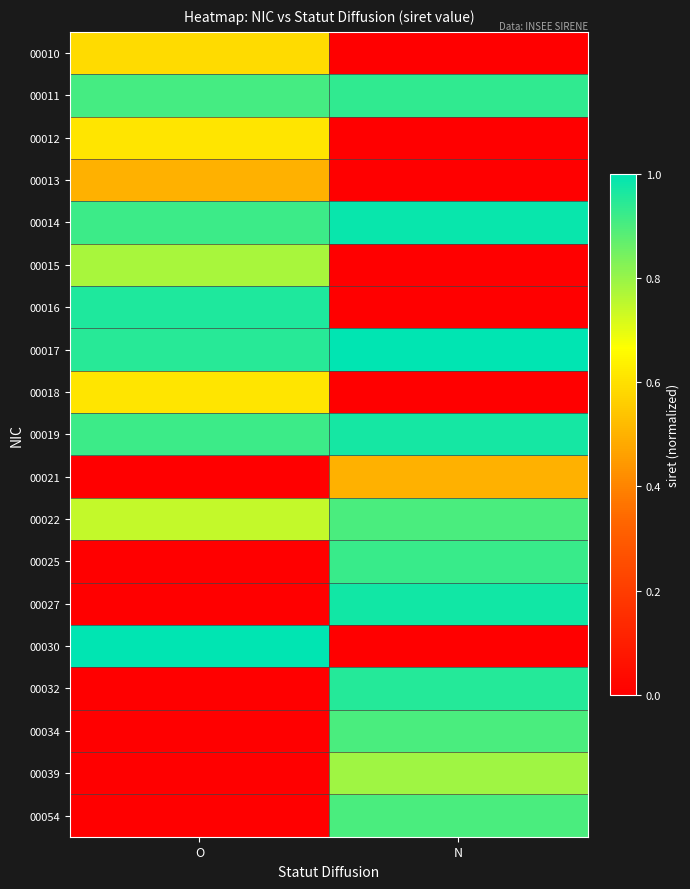

Reading left to right, transcribe all the data shown in this chart.

00010: O=0.6	N=0.0
00011: O=0.9	N=0.9
00012: O=0.6	N=0.0
00013: O=0.5	N=0.0
00014: O=0.9	N=1.0
00015: O=0.8	N=0.0
00016: O=1.0	N=0.0
00017: O=0.9	N=1.0
00018: O=0.6	N=0.0
00019: O=0.9	N=1.0
00021: O=0.0	N=0.5
00022: O=0.7	N=0.9
00025: O=0.0	N=0.9
00027: O=0.0	N=1.0
00030: O=1.0	N=0.0
00032: O=0.0	N=1.0
00034: O=0.0	N=0.9
00039: O=0.0	N=0.8
00054: O=0.0	N=0.9